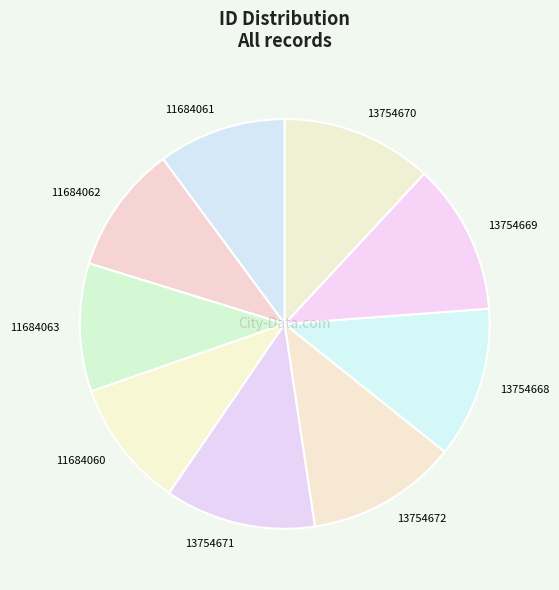

The 11684060 slice represents 10% of the pie. True or false?

True